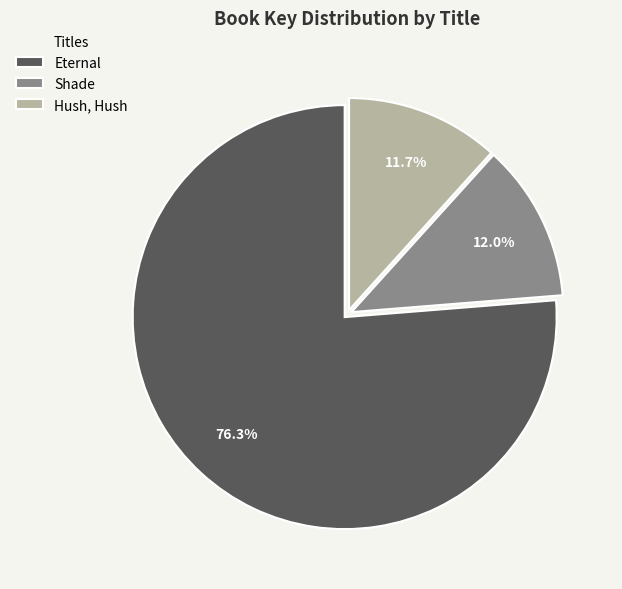

What percentage is NOT represented by Eternal?

23.7%